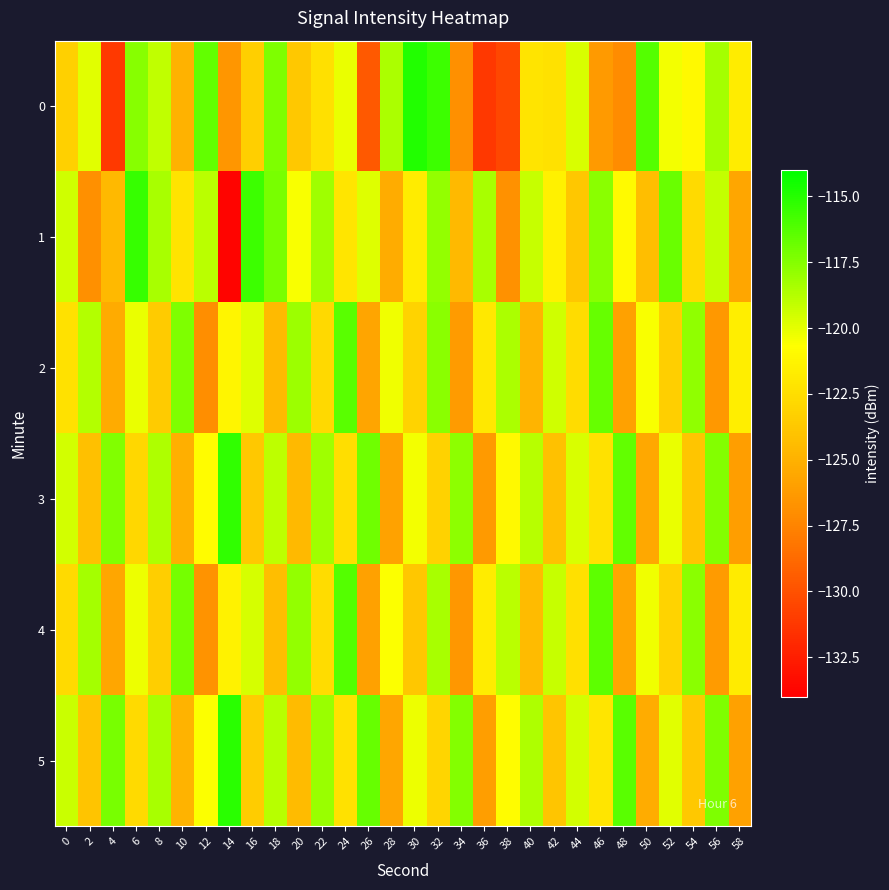

Rank the series by their maximum value, from highest to lowest.

0, 5, 3, 1, 4, 2